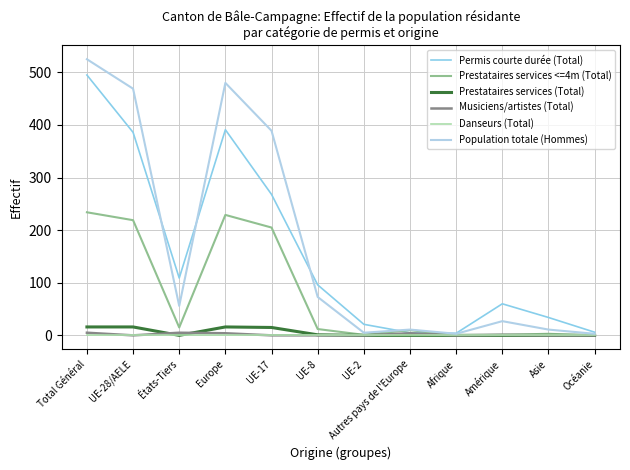

True or false: Prestataires services (Total) has more than 0 points higher than both neighbors.

True